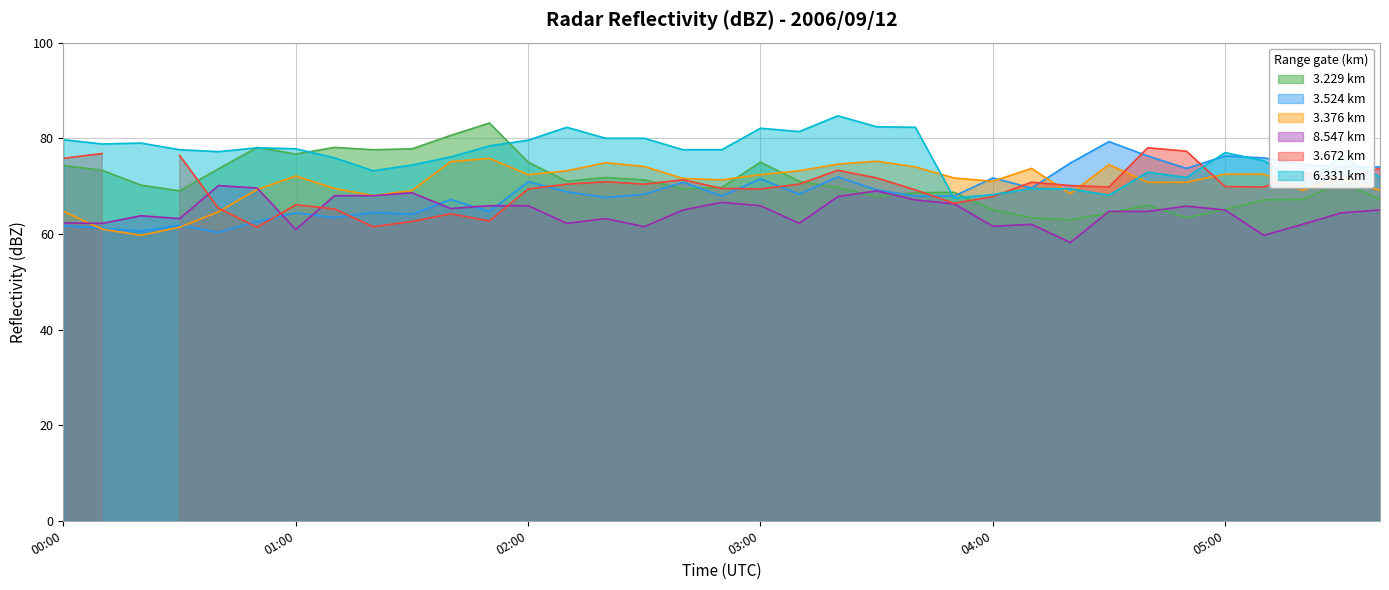

True or false: 8.547 and 3.524 cross at least once.

True